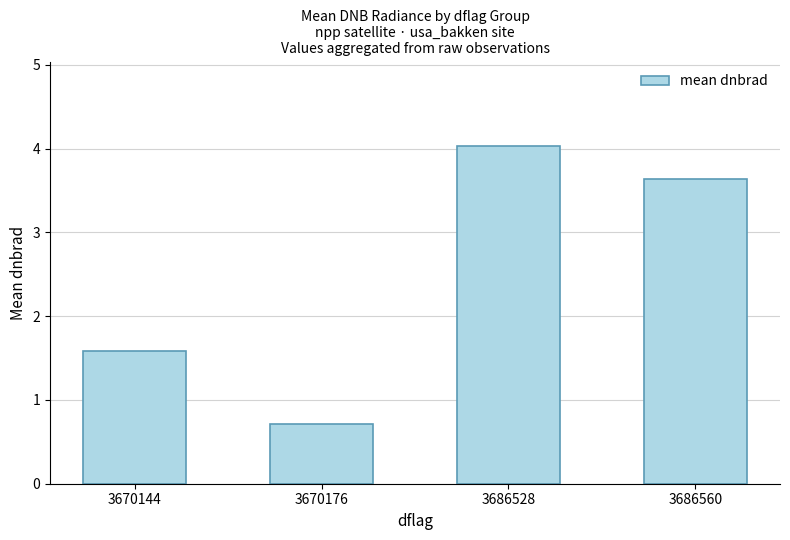

What is the change in value from 3686528 to 3686560?

-0.4